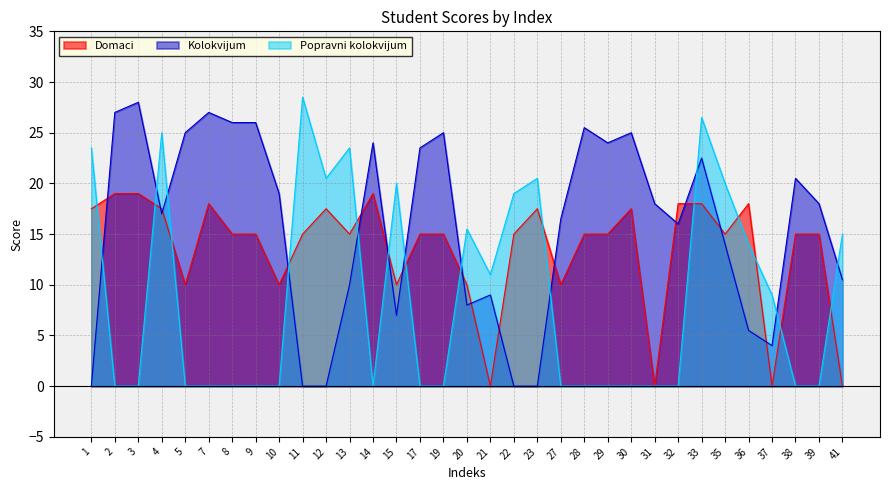

Rank the series by their average value, from lowest to highest.

Popravni kolokvijum, Domaci, Kolokvijum